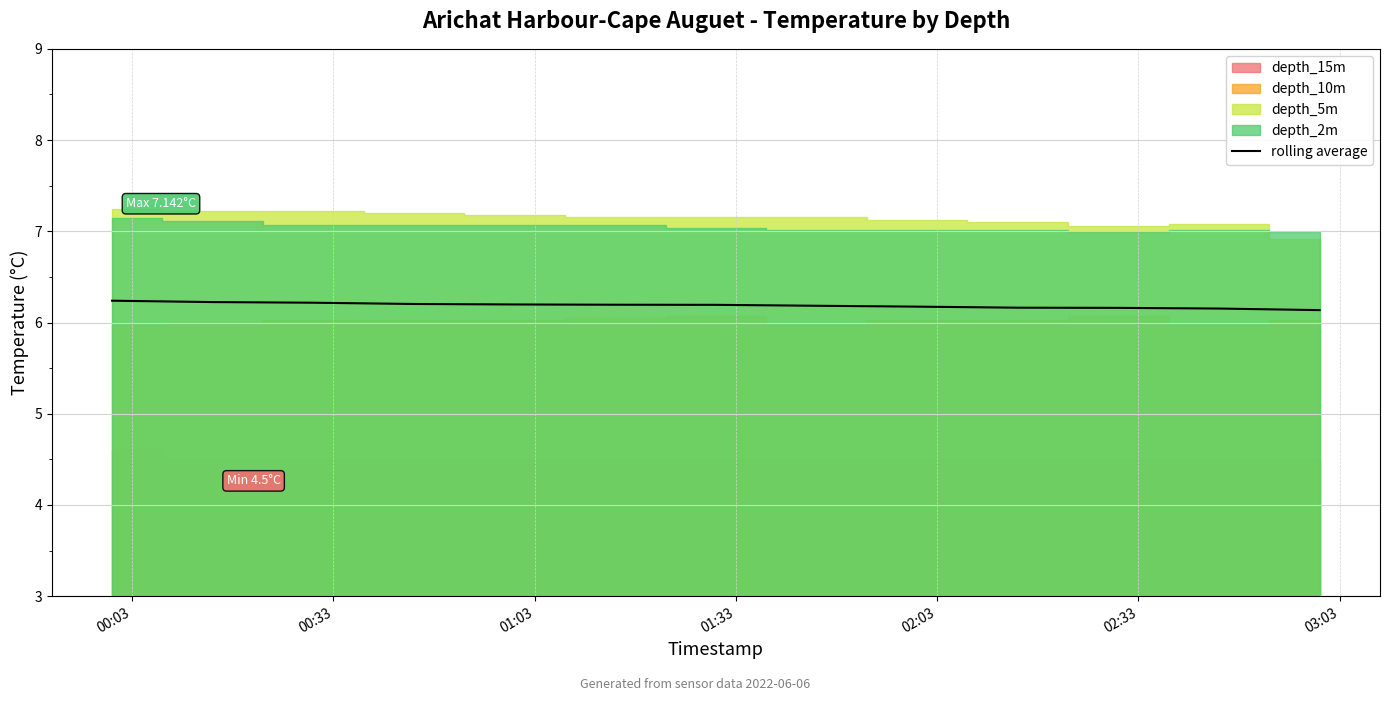

What is the lowest value of the rolling average series?

6.1